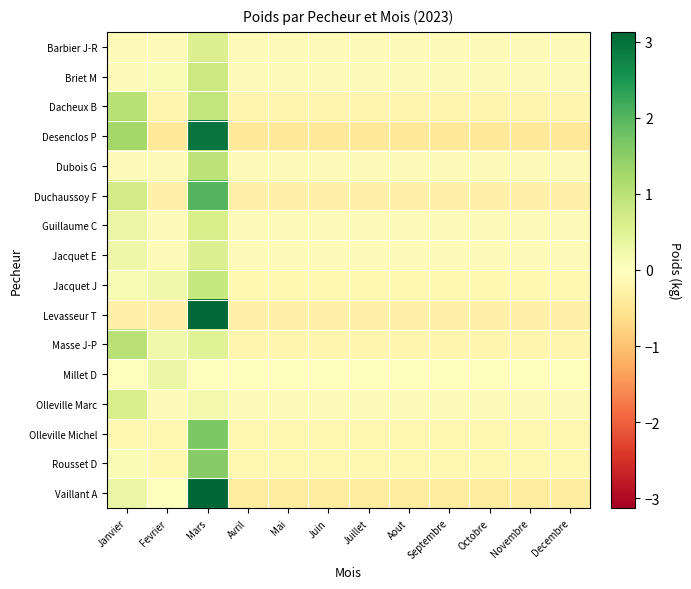

What is the spread (max minus min) of values at Aout?

0.4